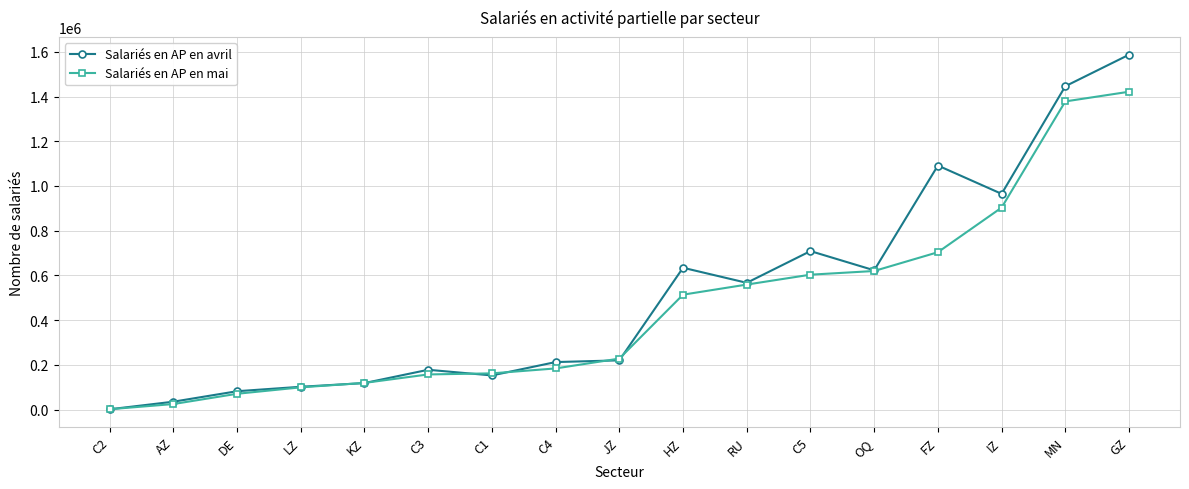

Which label corresponds to the largest value in the chart?

GZ